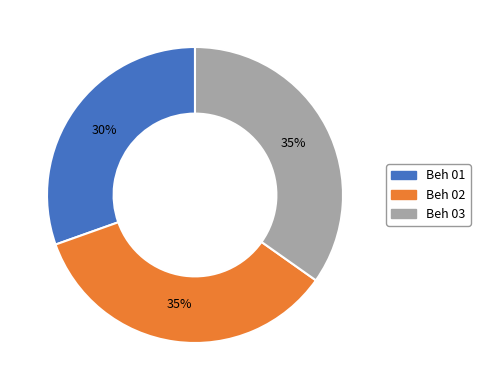

Which has a higher value, Beh 01 or Beh 03?

Beh 03